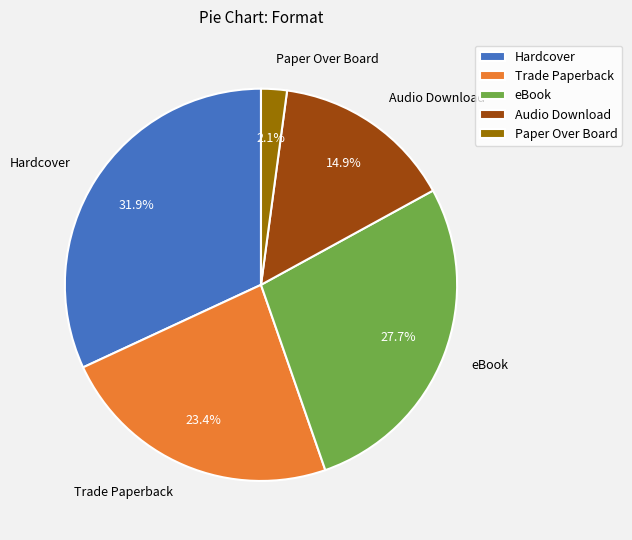

What percentage is the Paper Over Board slice, to the nearest percent?

2%